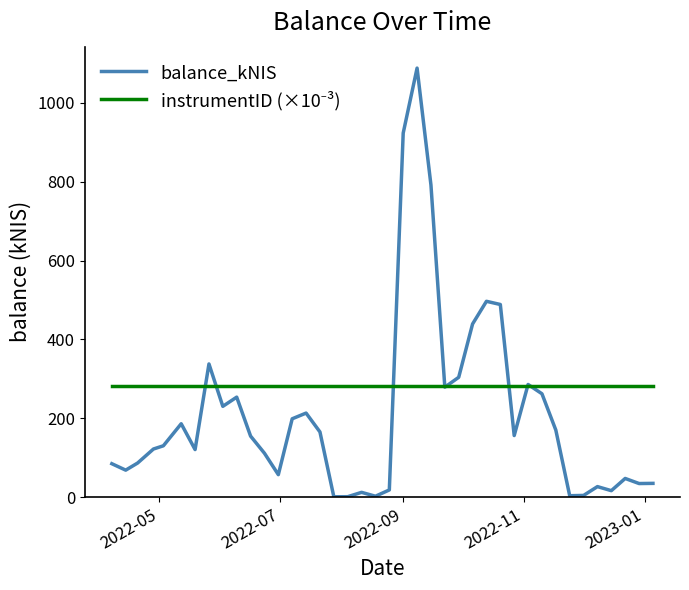

Is this an area chart (filled region under the line)?

No